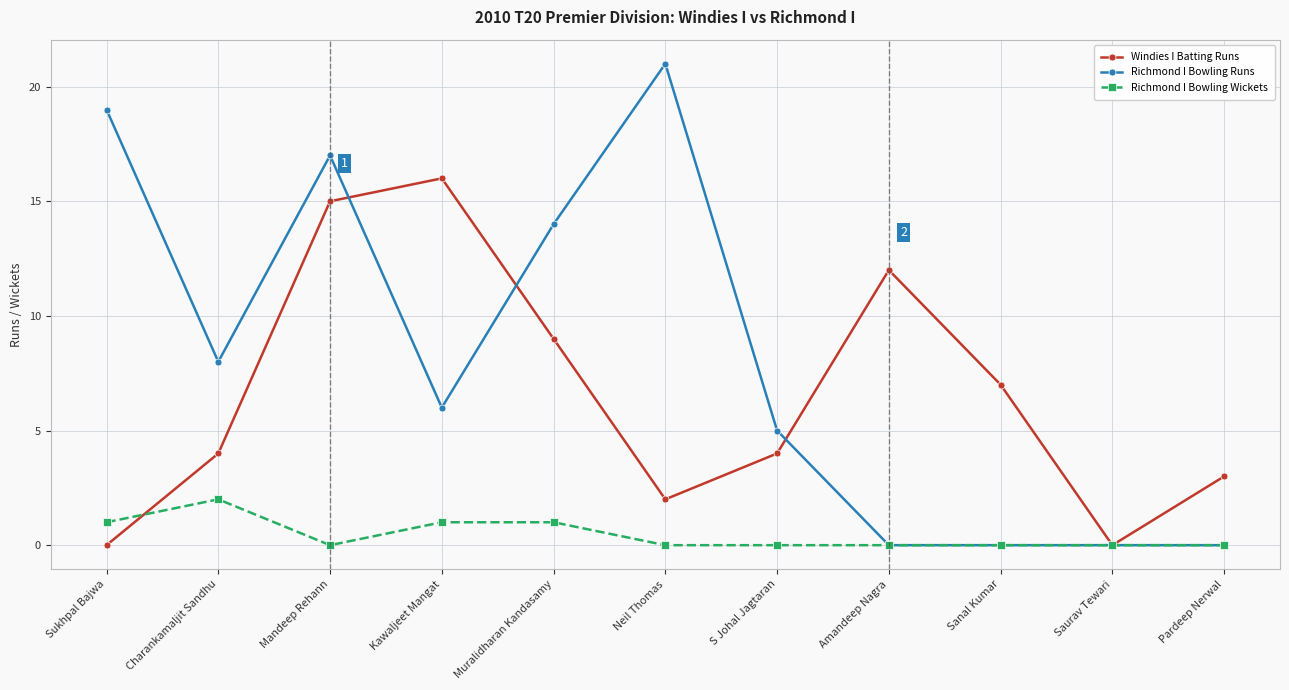

How many Richmond I Bowling Wickets values are between 0 and 1?

10